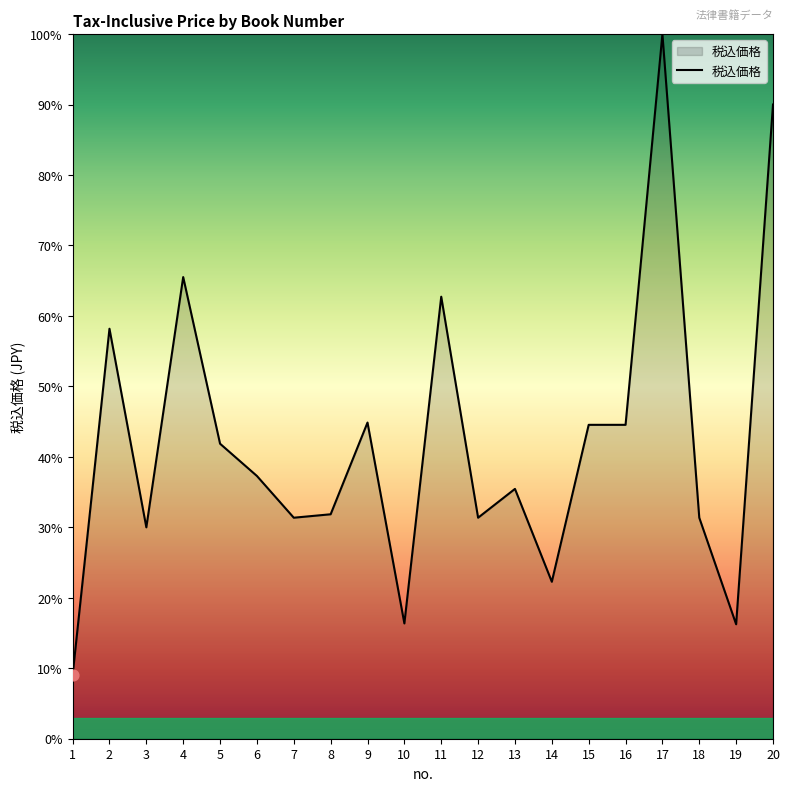

Which has a higher value, 2 or 9?

2